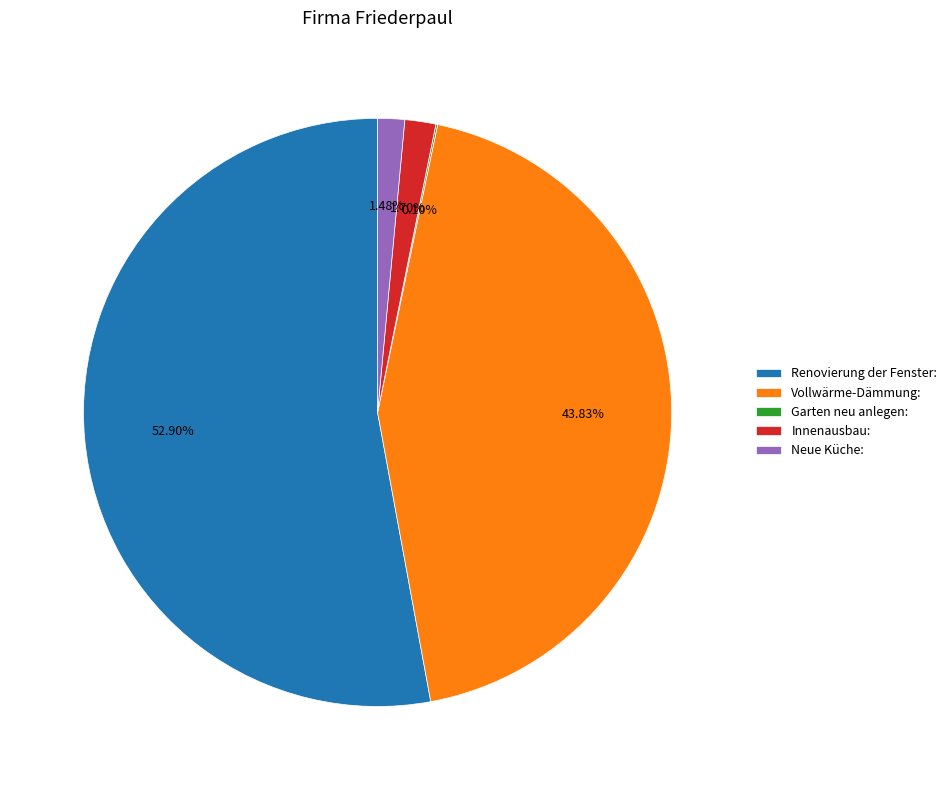

What is the largest slice in the pie chart?

Renovierung der Fenster: